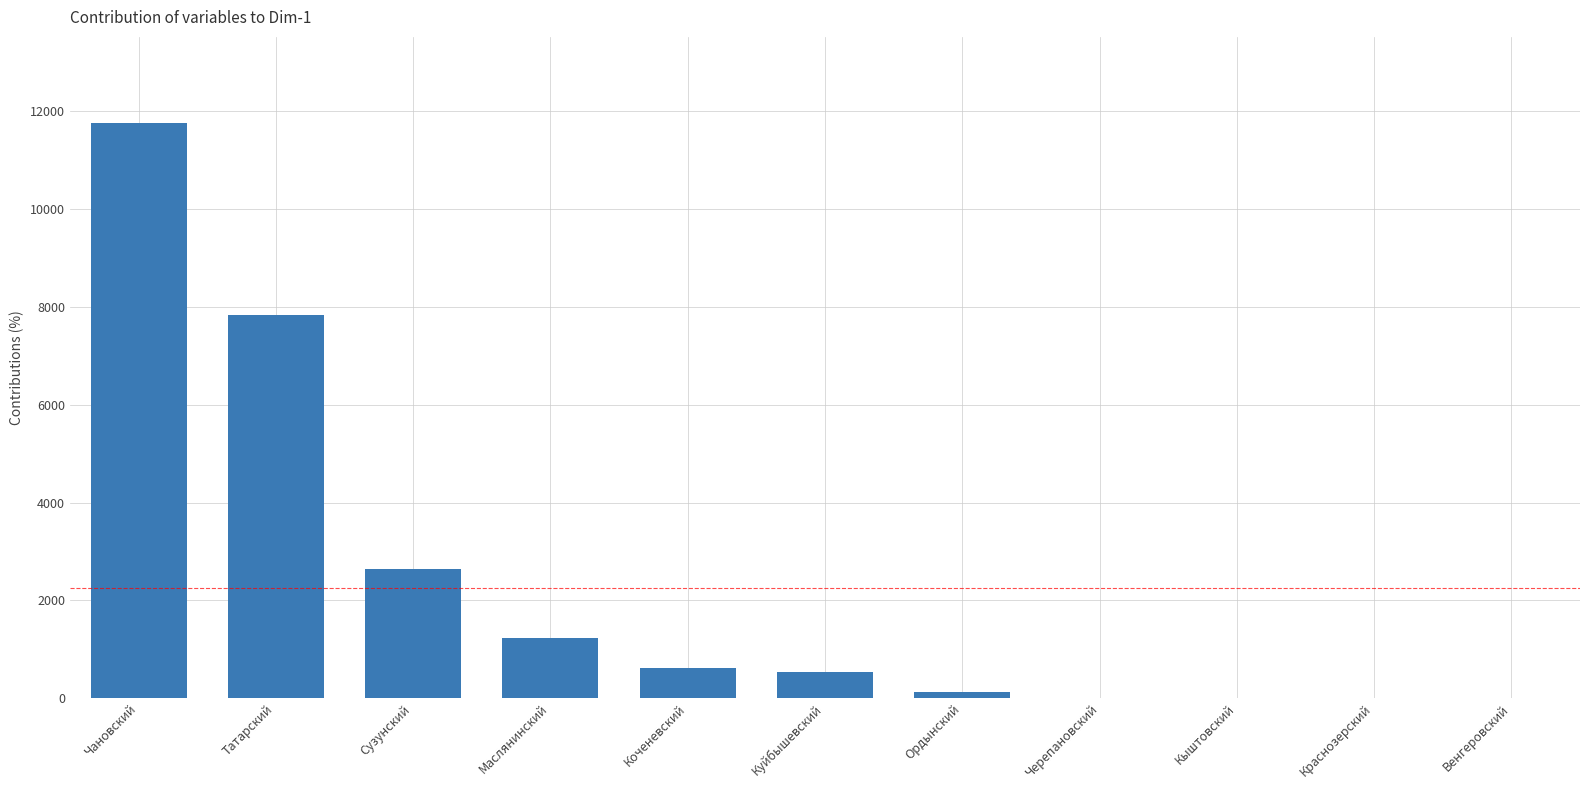

What is the average value?

2250.2